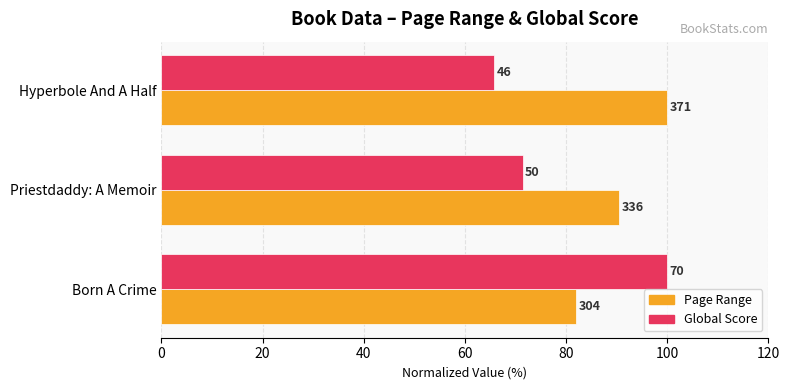

What are all the series names shown in the legend?

Page Range, Global Score